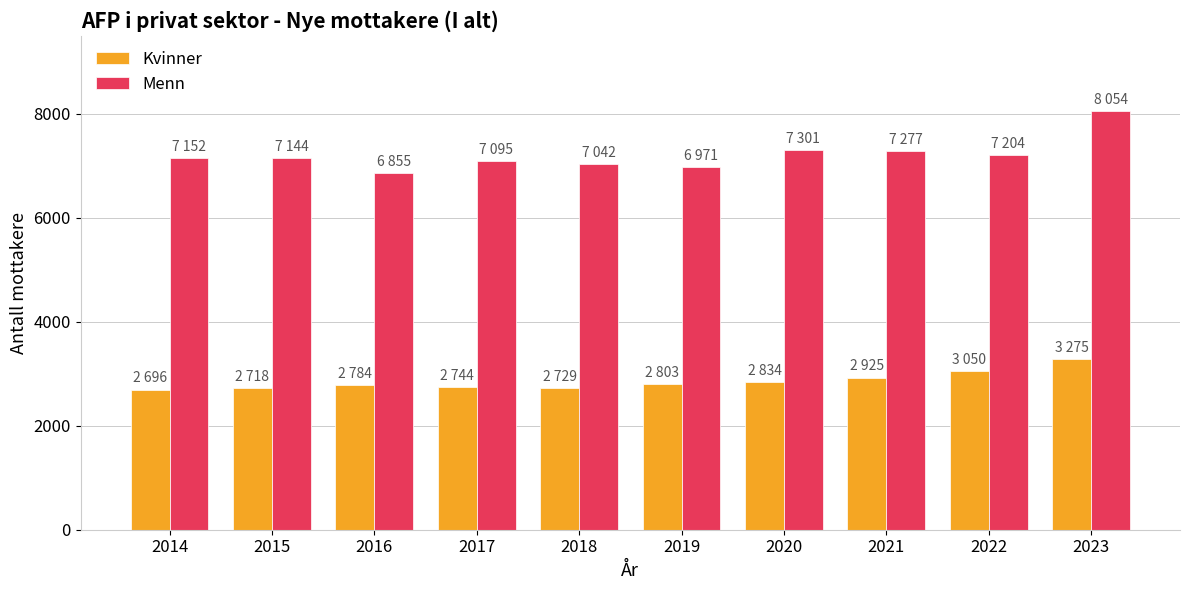

The value of Menn at 2017 is 7095. True or false?

True